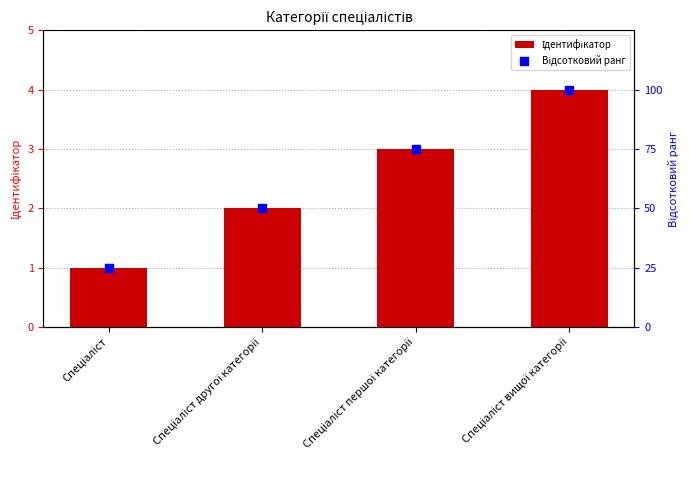

At how many categories does at least one series exceed 17?

4